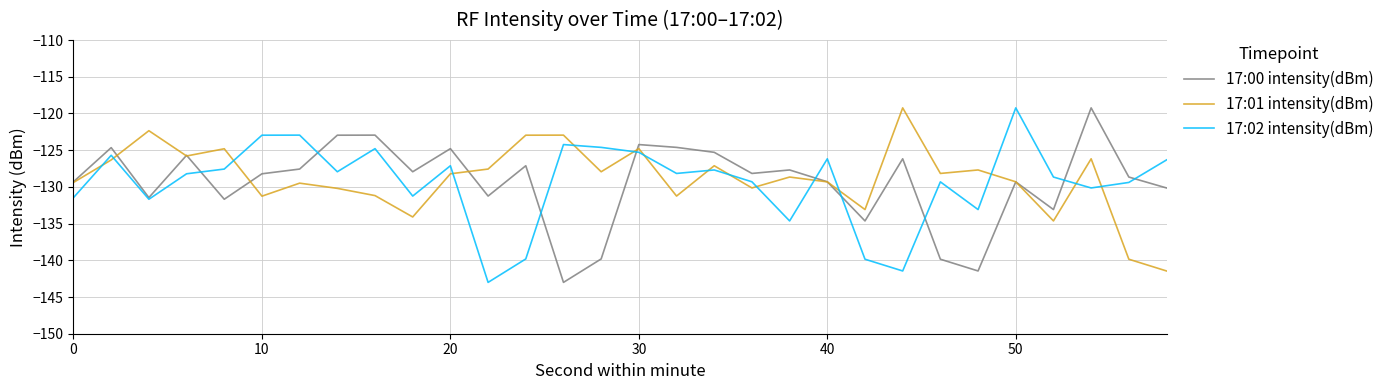

After their last crossing, which series has the higher values: 17:02 intensity(dBm) or 17:01 intensity(dBm)?

17:02 intensity(dBm)